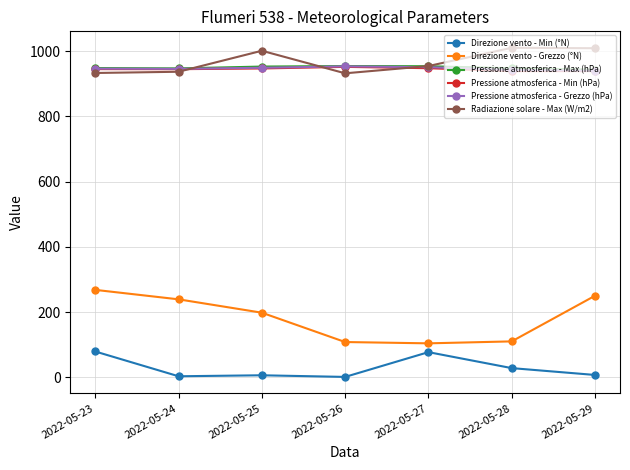

What are all the series names shown in the legend?

Direzione vento - Min (°N), Direzione vento - Grezzo (°N), Pressione atmosferica - Max (hPa), Pressione atmosferica - Min (hPa), Pressione atmosferica - Grezzo (hPa), Radiazione solare - Max (W/m2)